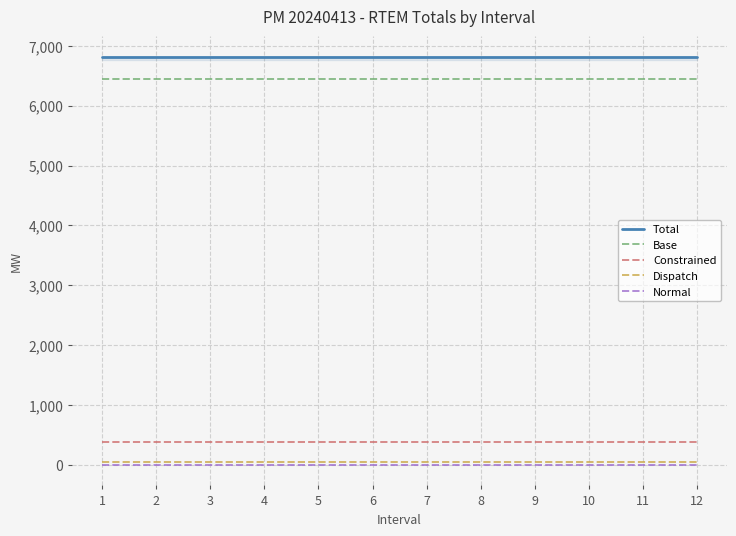

Reading left to right, transcribe all the data shown in this chart.

Total: 1=6816.5	2=6816.5	3=6816.5	4=6816.5	5=6816.5	6=6816.5	7=6816.5	8=6816.5	9=6816.5	10=6816.5	11=6816.5	12=6816.5
Base: 1=6436.1	2=6436.1	3=6436.1	4=6436.1	5=6436.1	6=6436.1	7=6436.1	8=6436.1	9=6436.1	10=6436.1	11=6436.1	12=6436.1
Constrained: 1=380.4	2=380.4	3=380.4	4=380.4	5=380.4	6=380.4	7=380.4	8=380.4	9=380.4	10=380.4	11=380.4	12=380.4
Dispatch: 1=48.3	2=48.3	3=48.3	4=48.3	5=48.3	6=48.3	7=48.3	8=48.3	9=48.3	10=48.3	11=48.3	12=48.3
Normal: 1=4.7	2=4.7	3=4.7	4=4.7	5=4.7	6=4.7	7=4.7	8=4.7	9=4.7	10=4.7	11=4.7	12=4.7